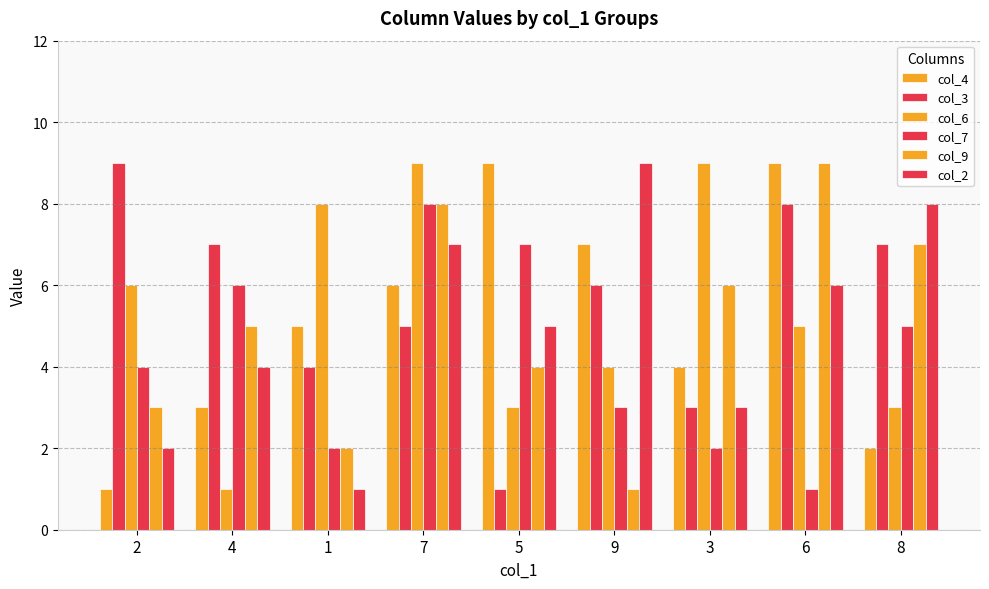

How many values in the col_7 series are below 4?

4